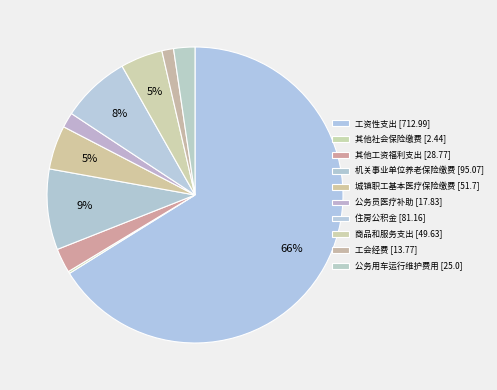

How many slices are in this pie chart?

10